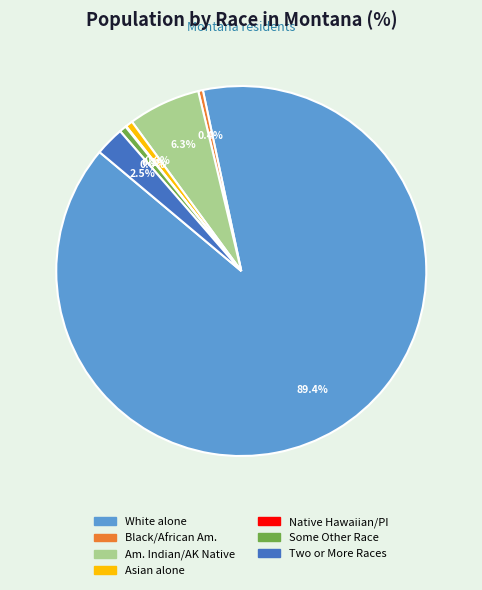

Is there any slice that represents more than half of the pie?

Yes